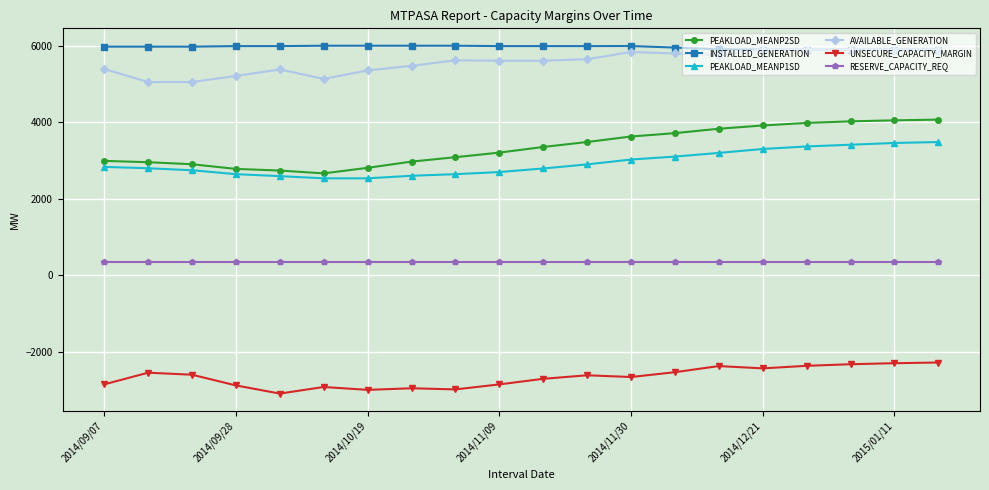

True or false: UNSECURE_CAPACITY_MARGIN has more than 2 points higher than both neighbors.

True